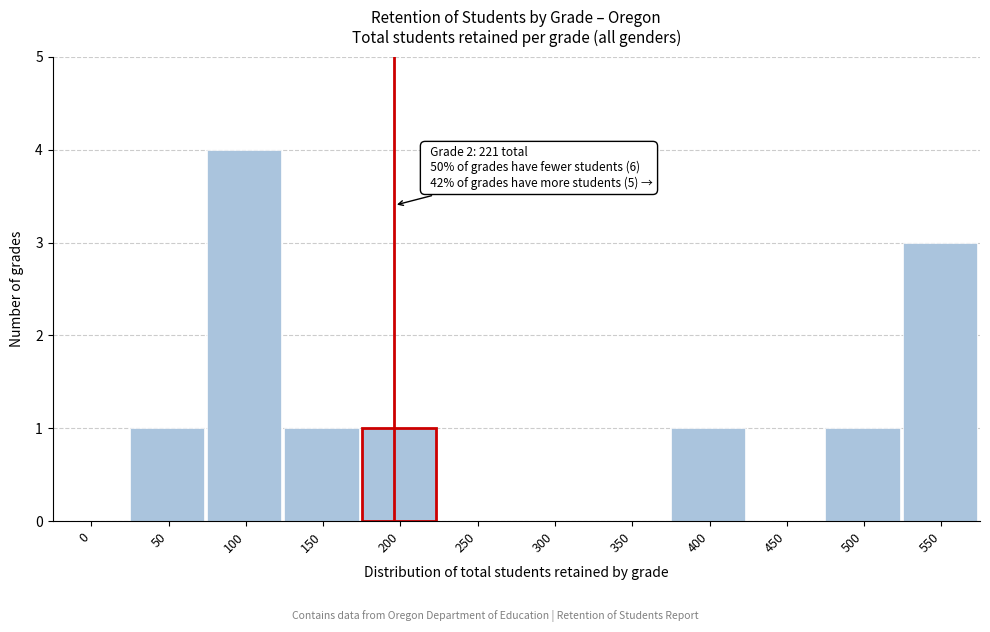

Reading left to right, extract all data points from this chart.

0=0	50=1	100=4	150=1	200=1	250=0	300=0	350=0	400=1	450=0	500=1	550=3